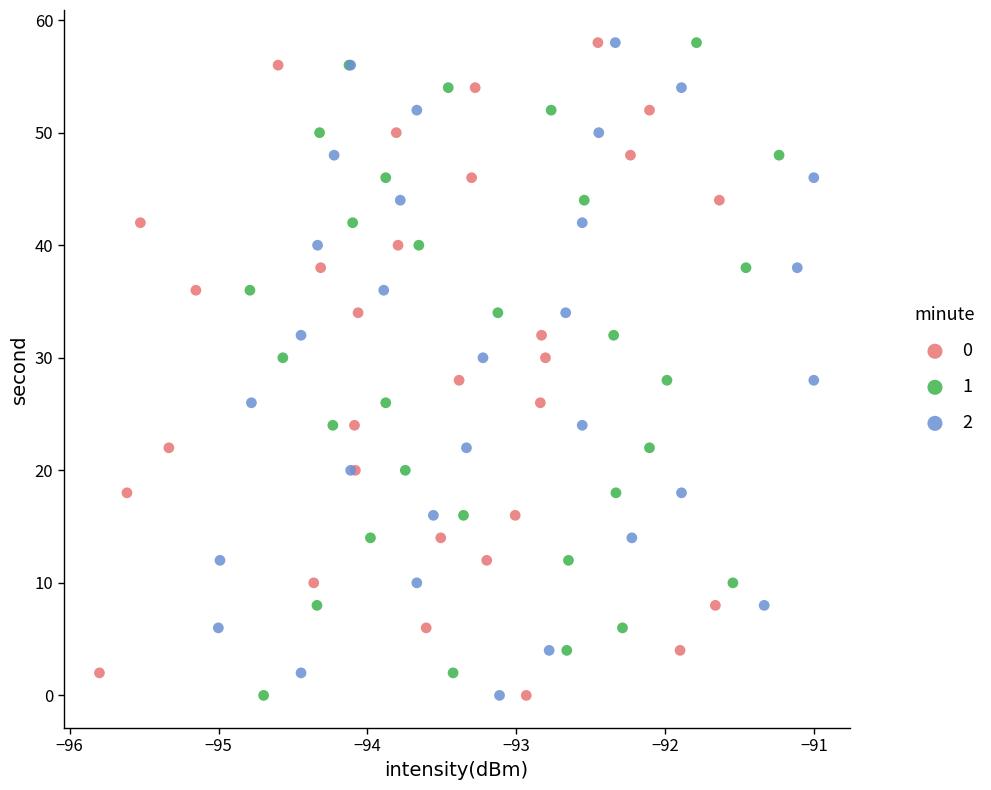

What are all the series names shown in the legend?

0, 1, 2